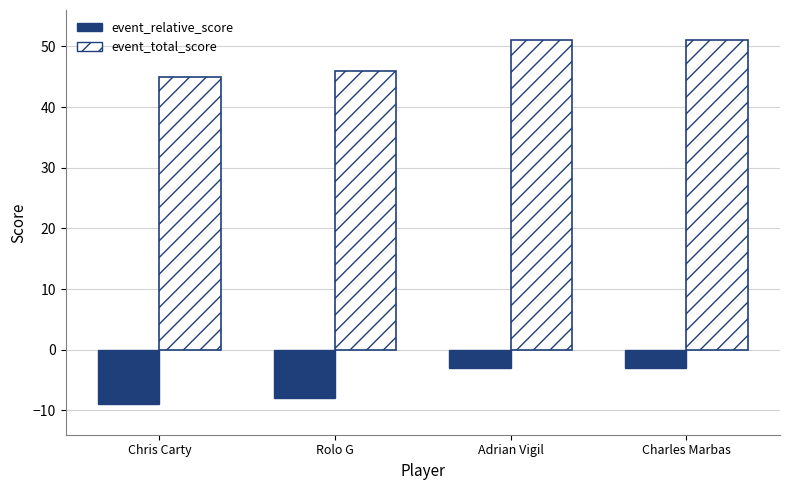

What is the difference between the second highest and second lowest values in the event_total_score series?

5